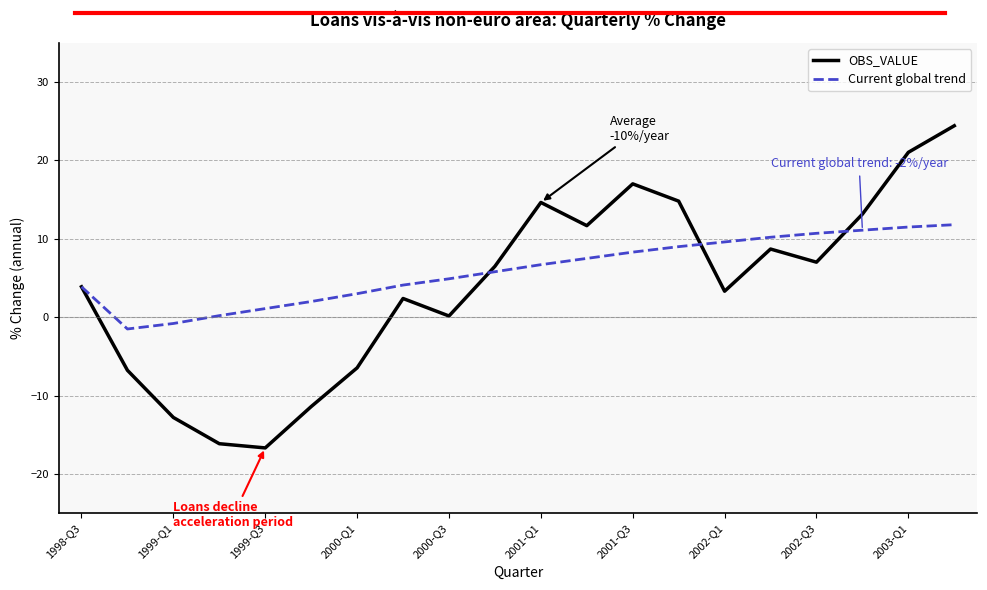

Which series has the widest spread of values?

OBS_VALUE